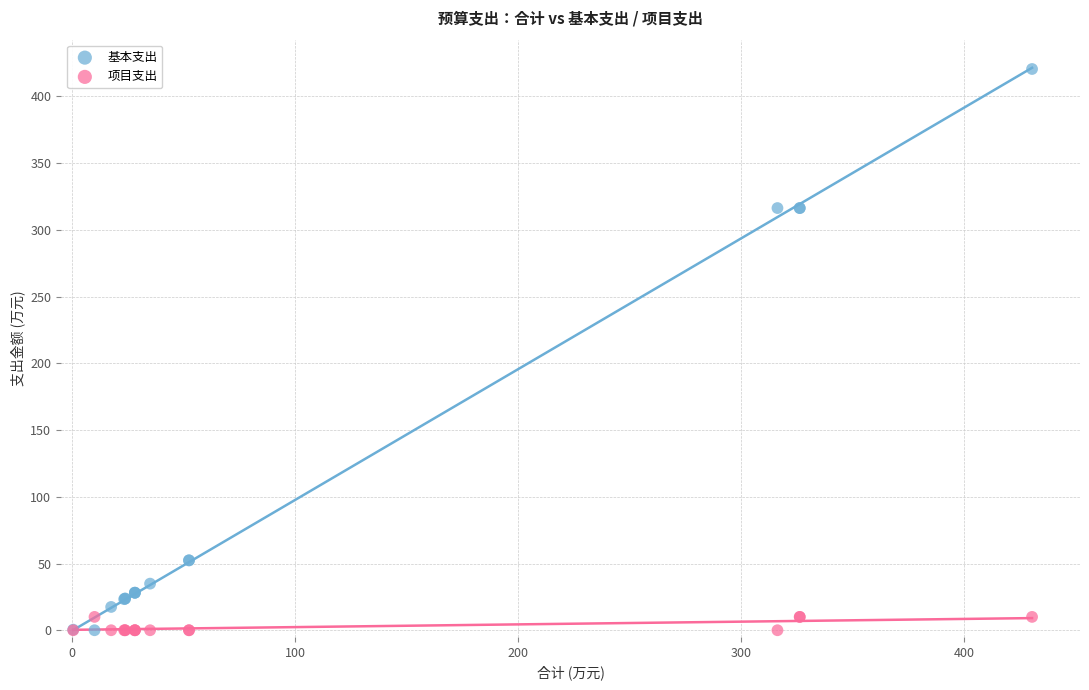

Which series contains the highest Y value?

基本支出